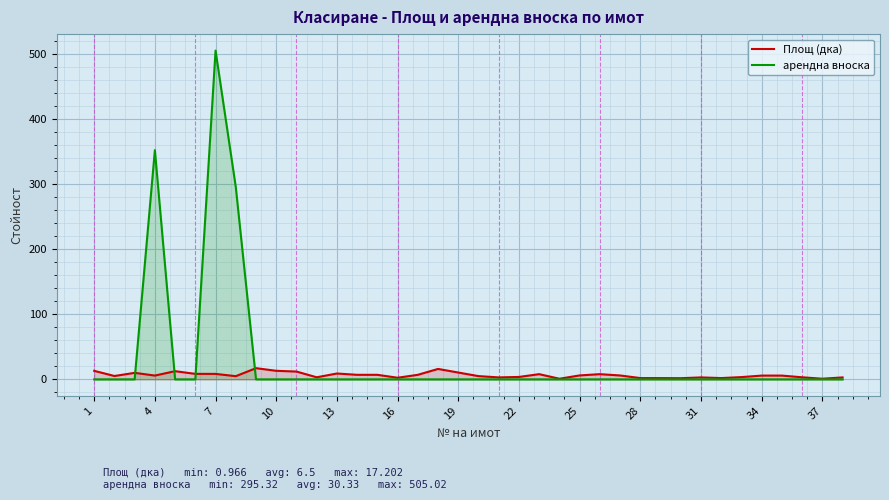

What is the maximum value for Площ (дка)?

17.2